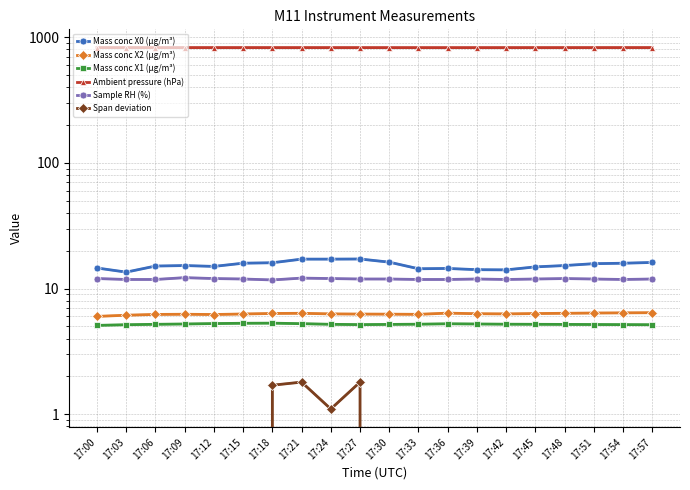

How many data points in Mass conc X2 (μg/m³) are above 6?

19